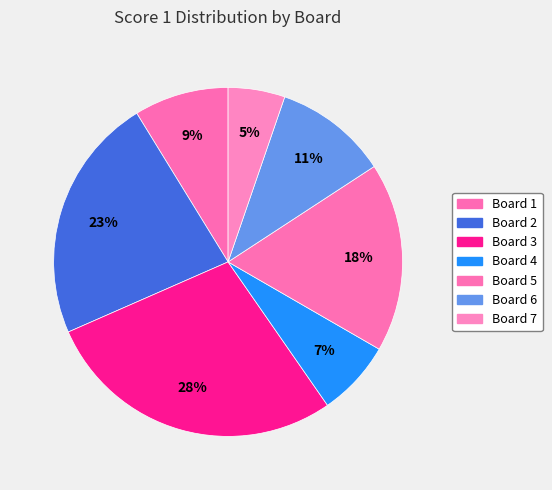

Count the number of slices in the pie.

7